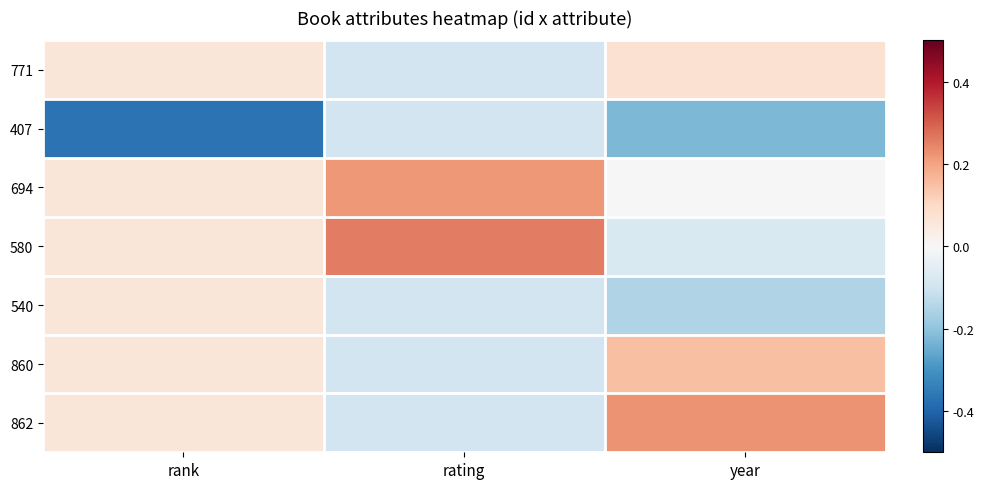

List the series in order of their peak value, lowest first.

407, 540, 771, 860, 694, 862, 580